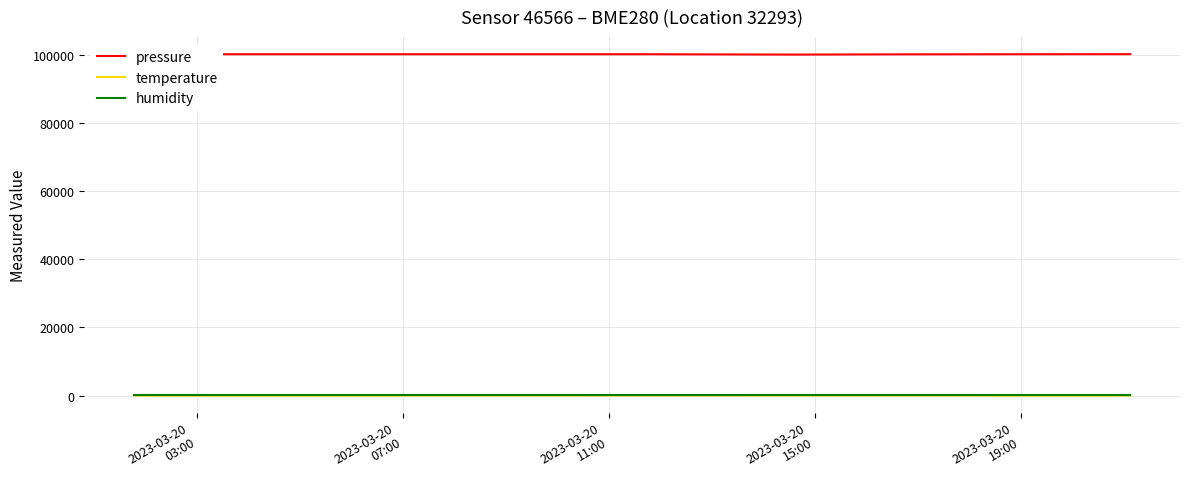

What is the maximum value for pressure?

100191.8